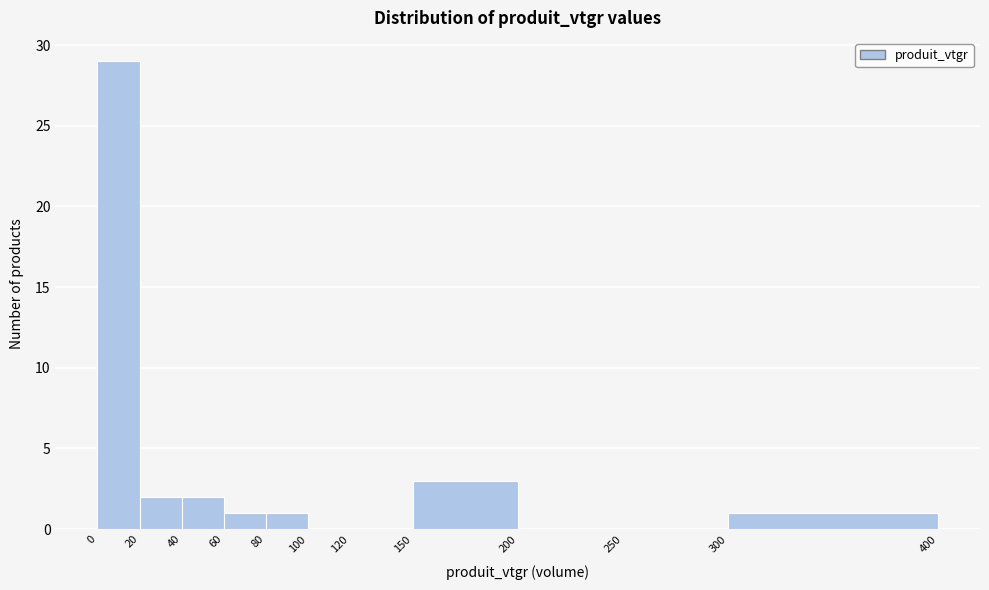

Over which range of the x-axis is the bar tallest?

0 to 20